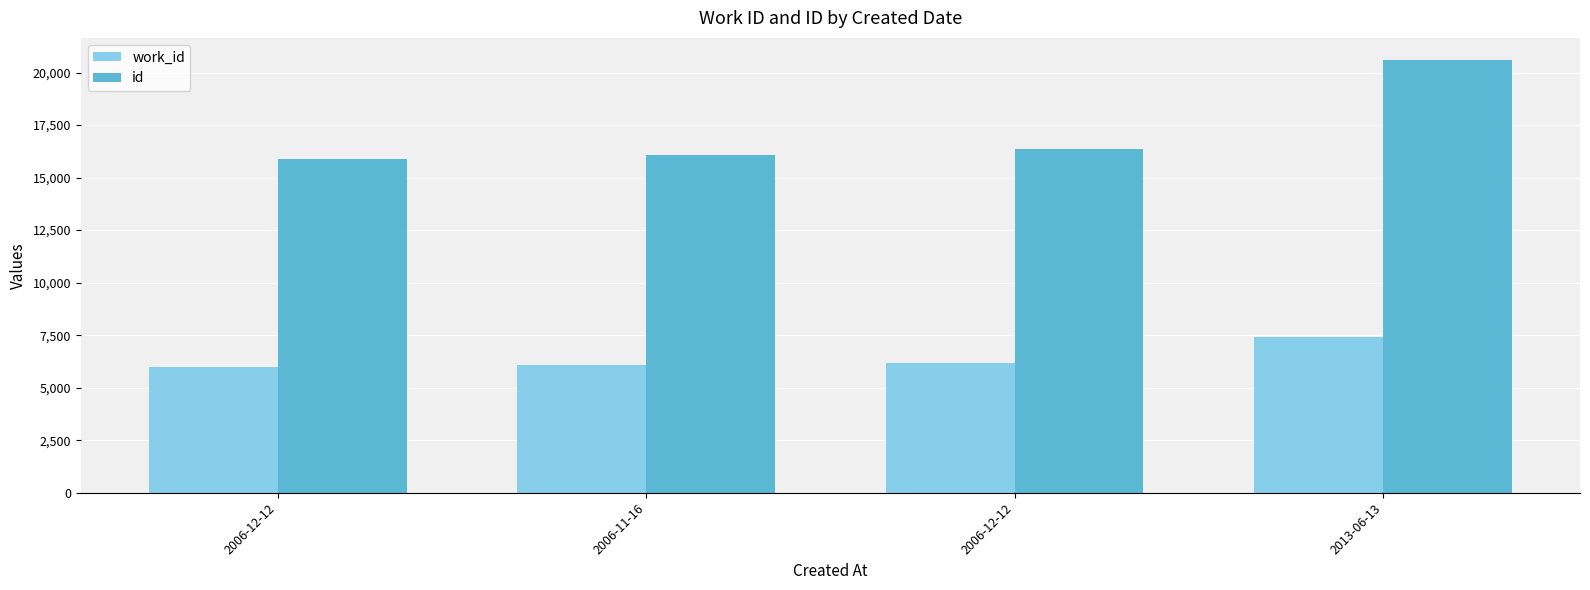

How many data points in work_id are less than 6188?

2